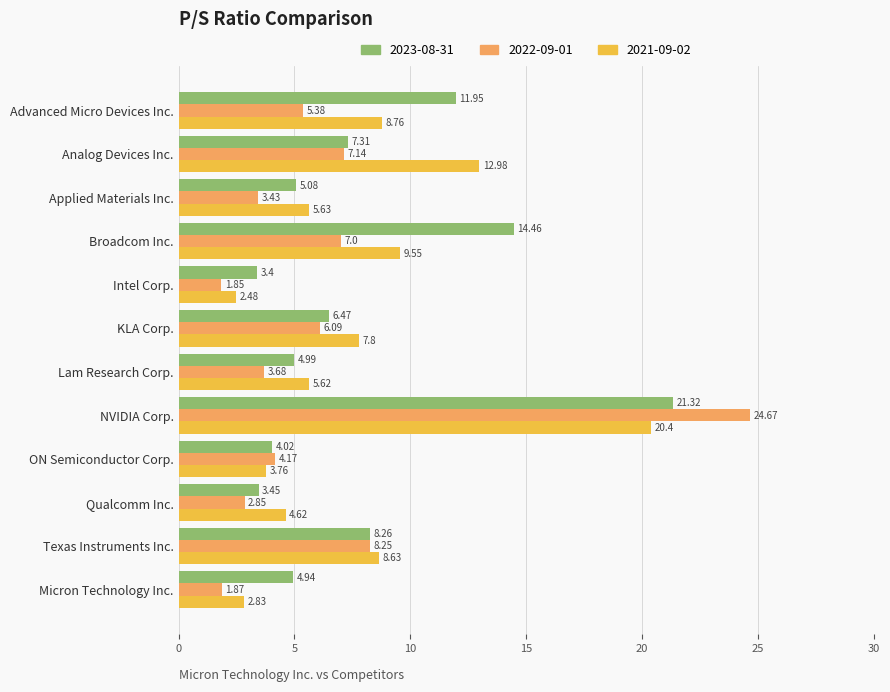

How many values in the 2021-09-02 series are below 7?

6